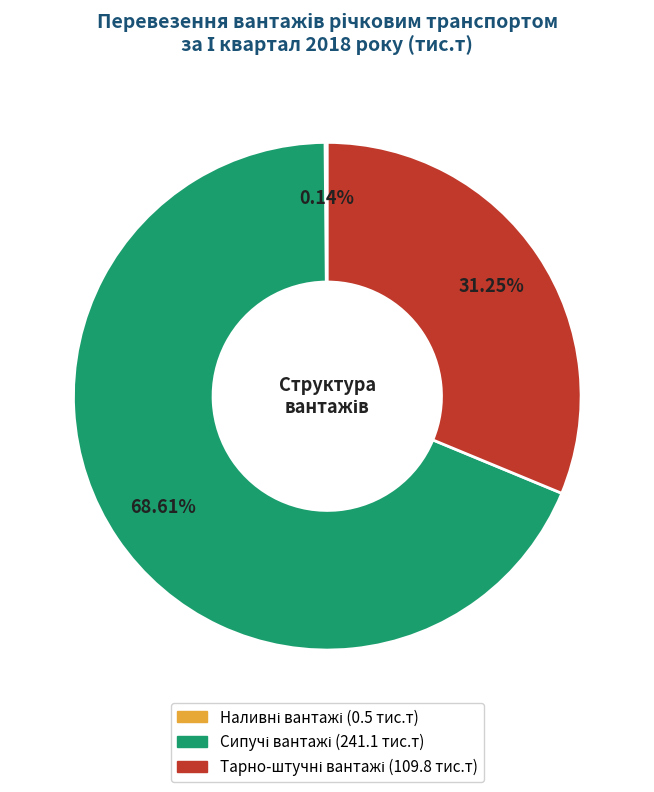

To the nearest percent, what is the average slice percentage?

33%